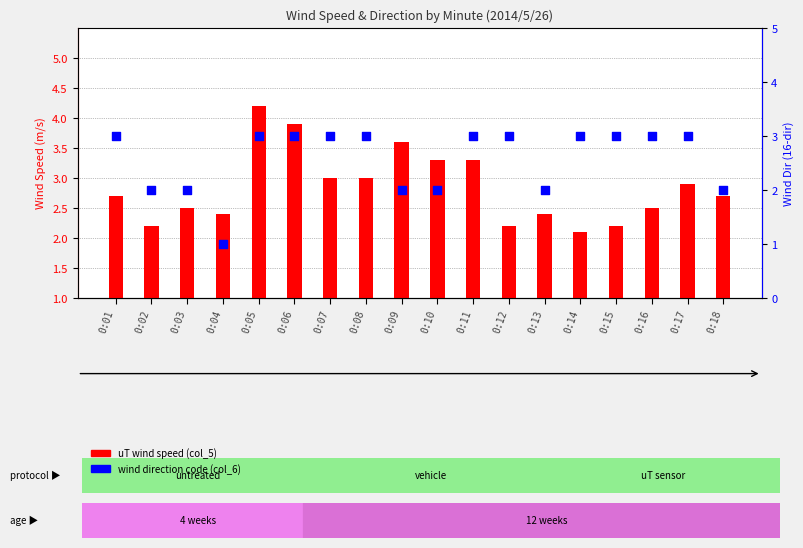

What is the total value across all series at 0:05?

7.2